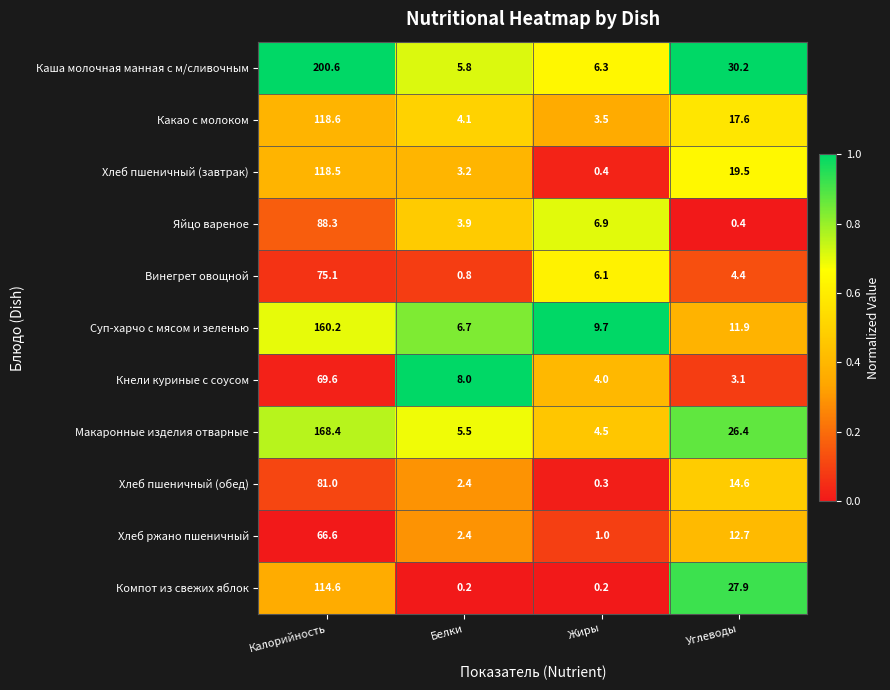

At how many categories does at least one series exceed 0?

4